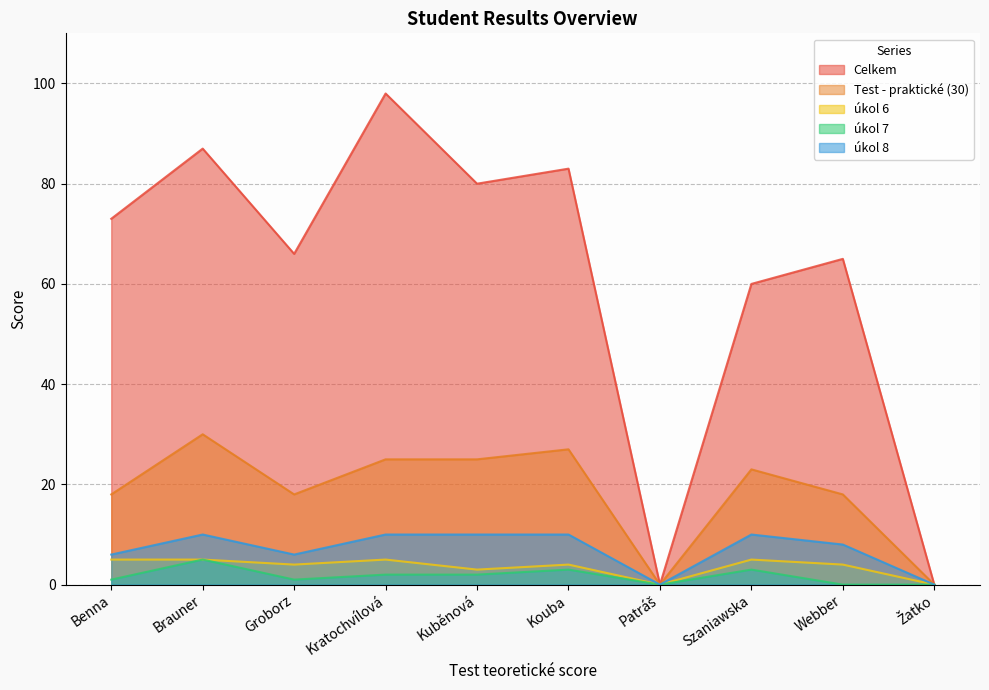

What is the difference between the Celkem values at Kouba and Patráš?

83